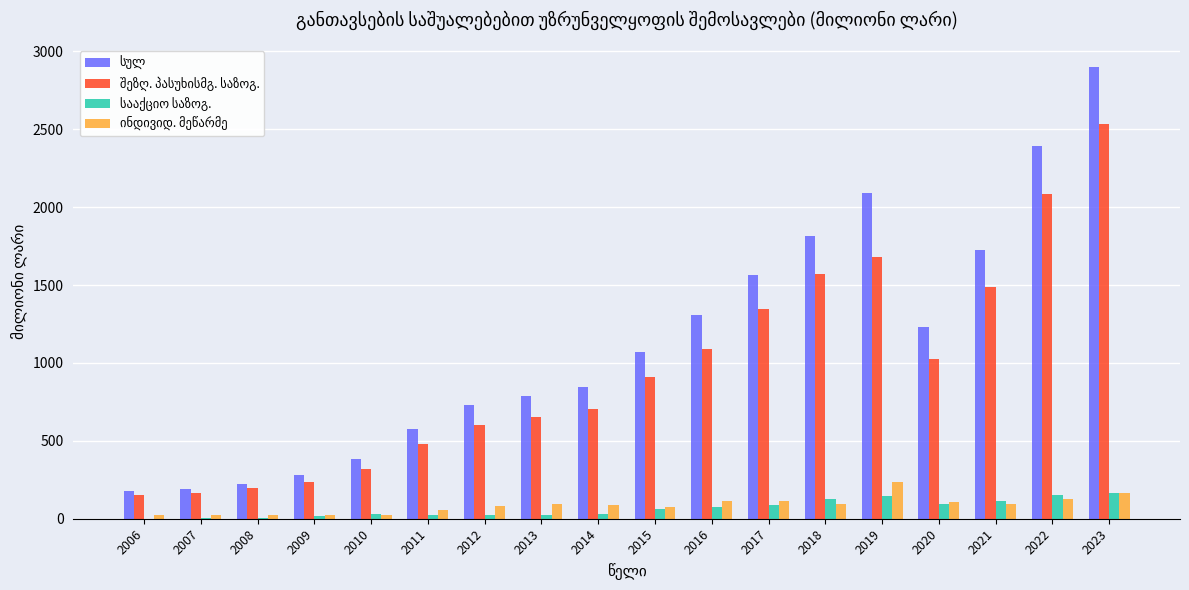

Does the chart contain stacked bars?

No